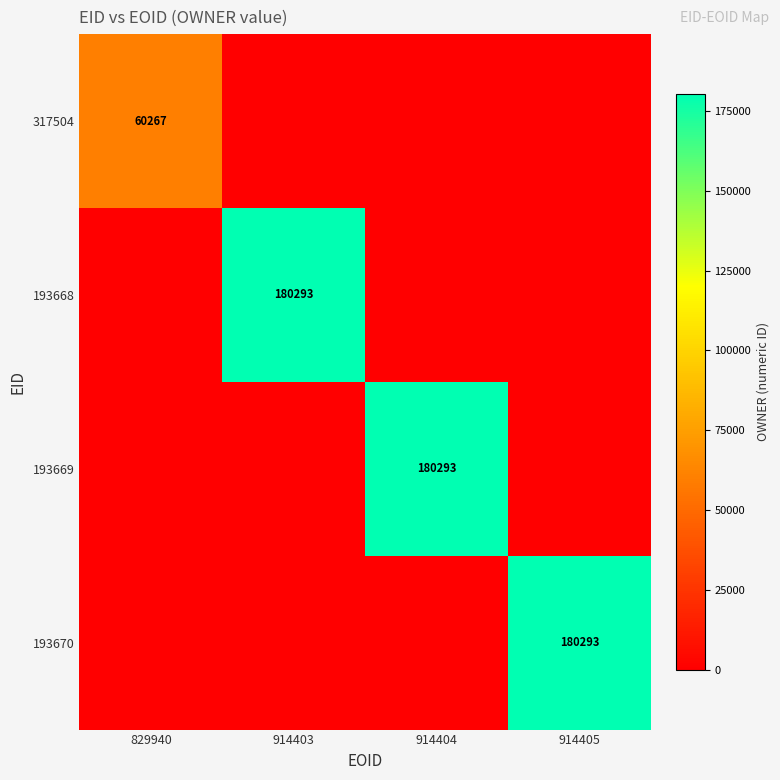

Is it true that 317504 equals 79667 at 829940?

False